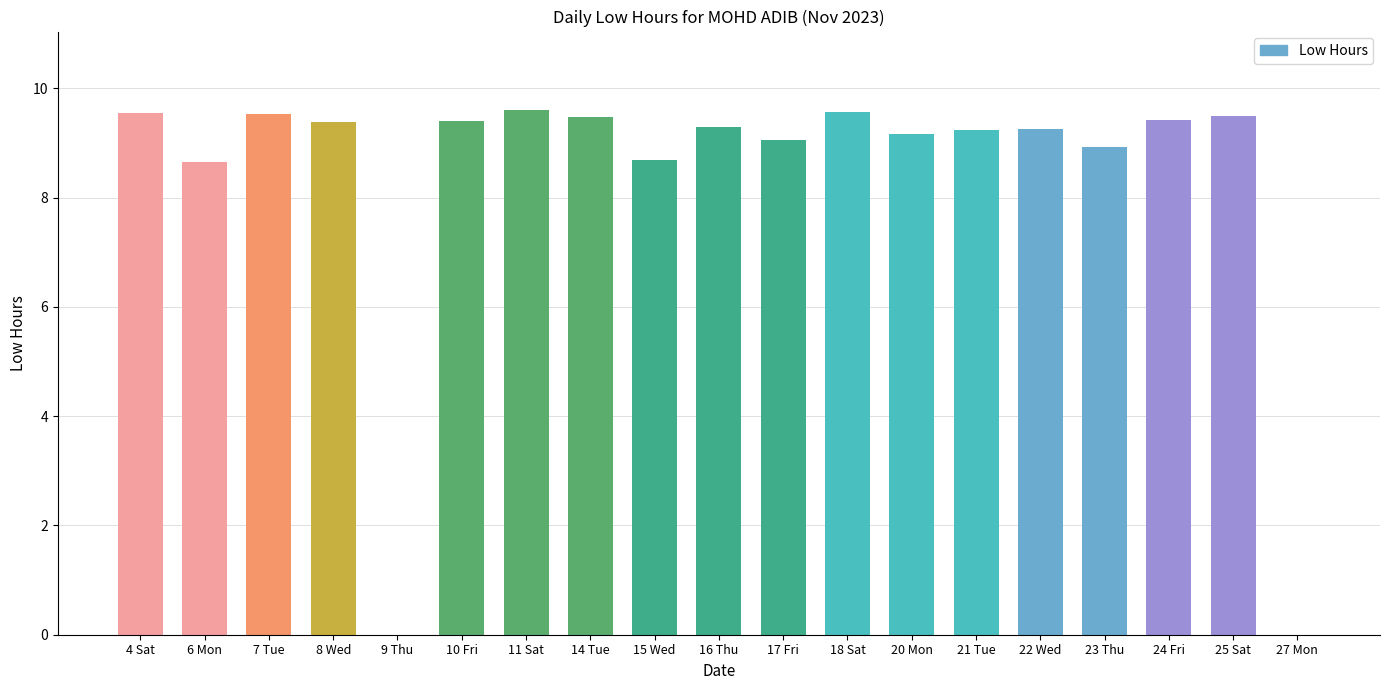

What is the ratio of the value at 17 Fri to the value at 16 Thu?

1.0